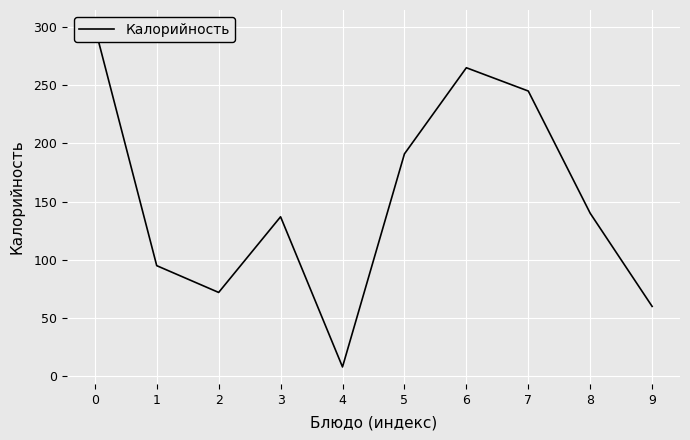

Where is the first local maximum?

3